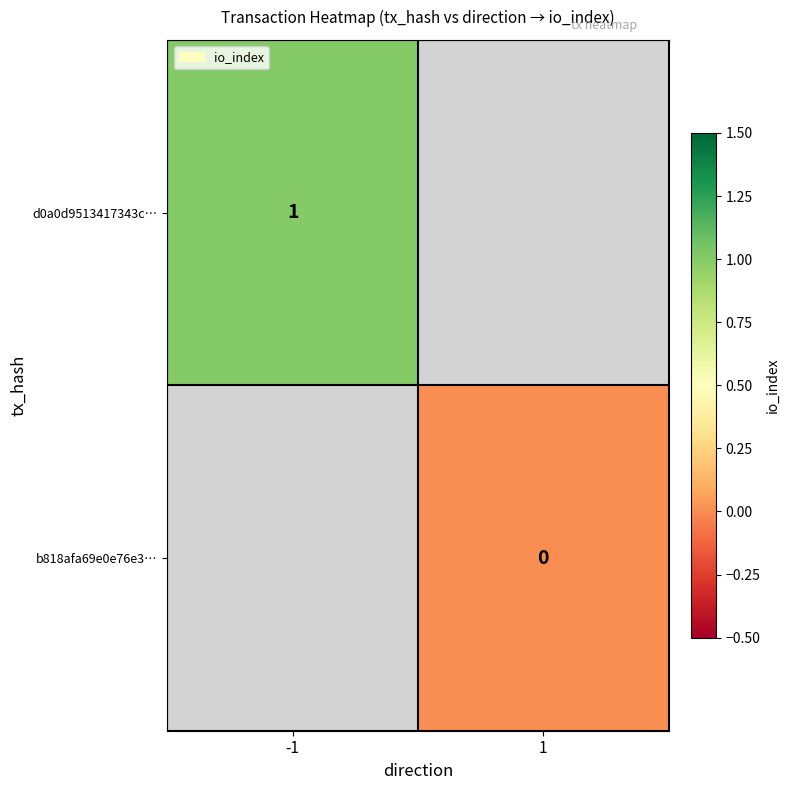

The d0a0d9513417343c… series shows 1 at -1. True or false?

True